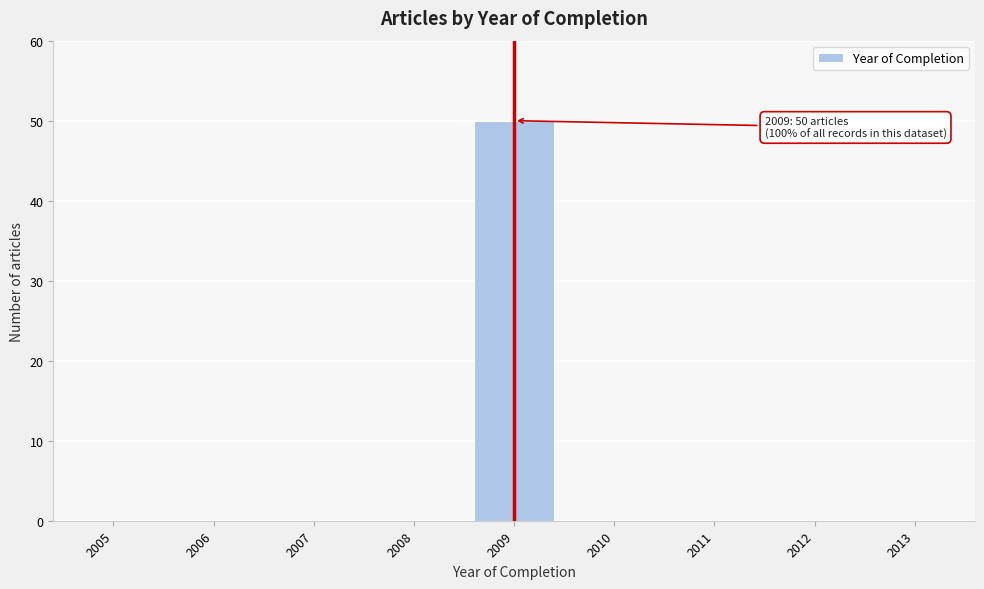

Reading left to right, what are all the values shown in this chart?

2005=0	2006=0	2007=0	2008=0	2009=50	2010=0	2011=0	2012=0	2013=0